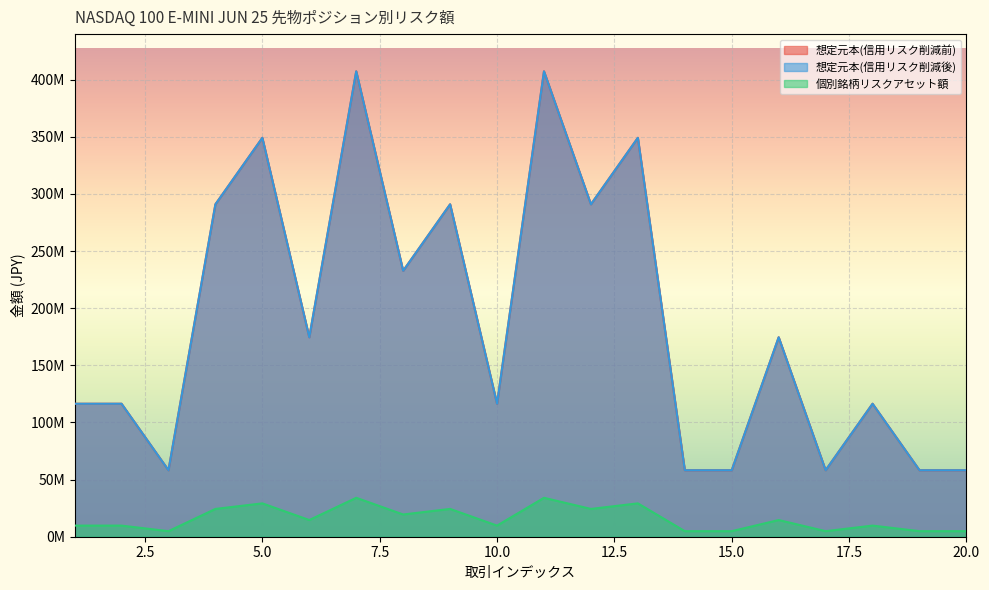

At which label is 想定元本(信用リスク削減前) closest to 232736851?

8